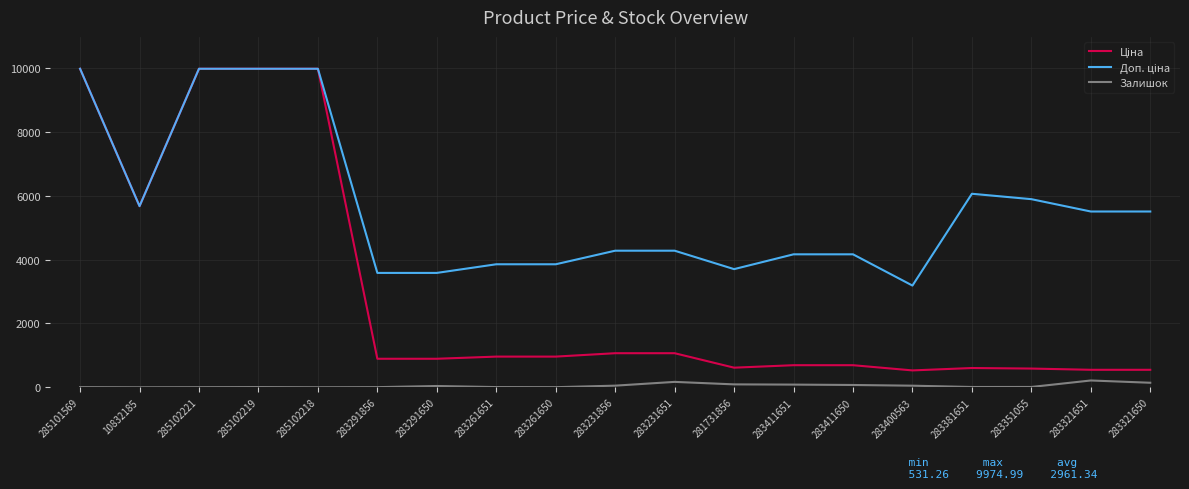

At how many categories does at least one series exceed 4512?

9